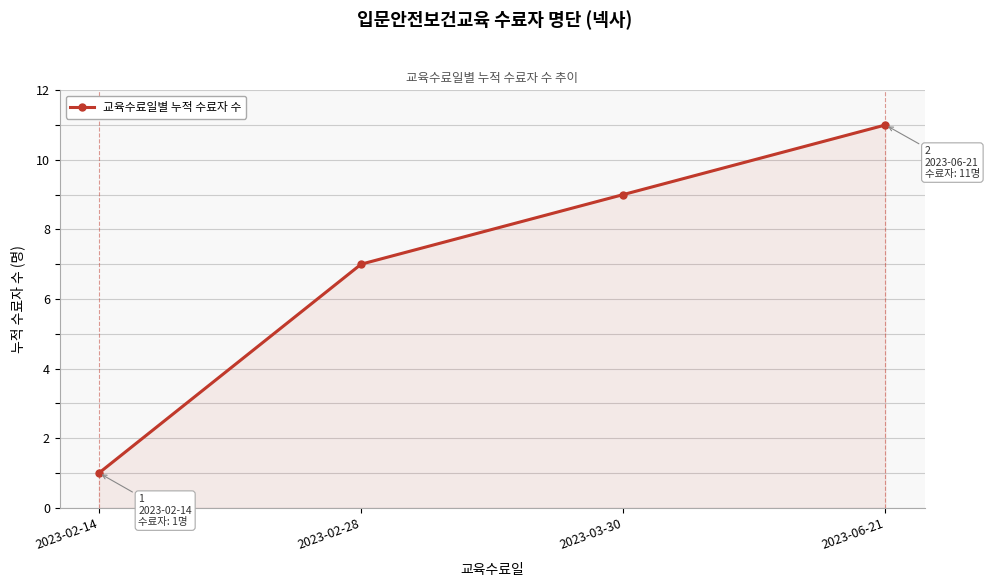

Which category has the lowest value across all series?

2023-02-14